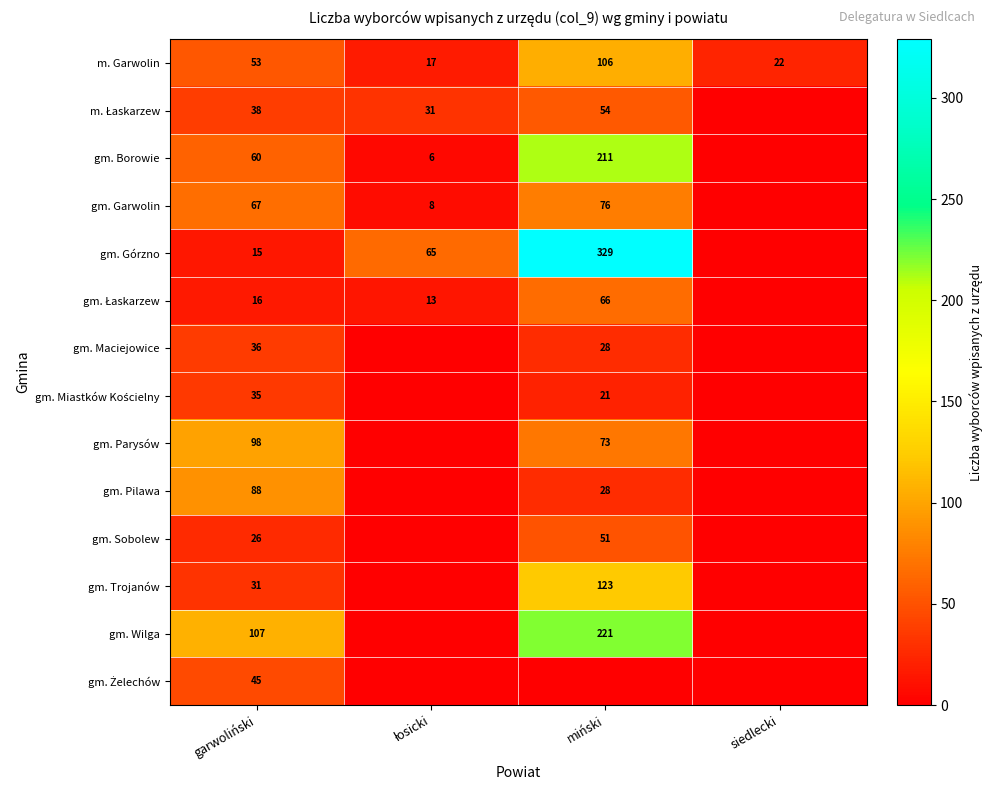

The value of gm. Parysów at miński is 73. True or false?

True